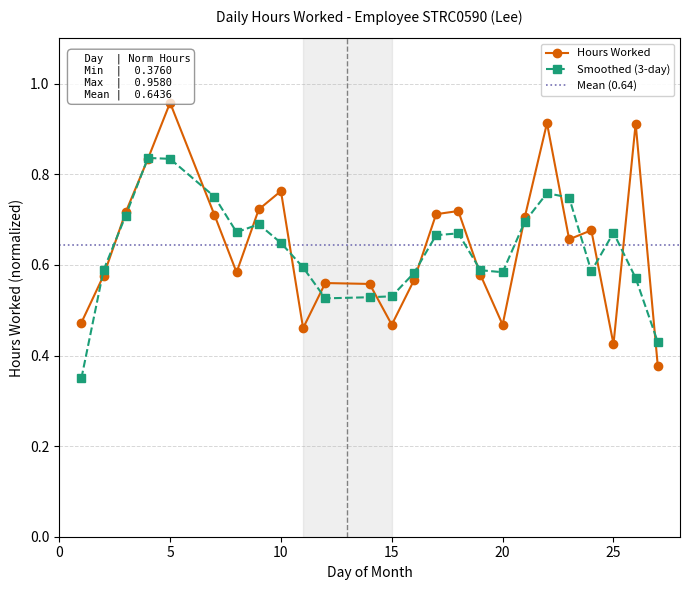

True or false: the data has more than 0 interior local peaks.

True